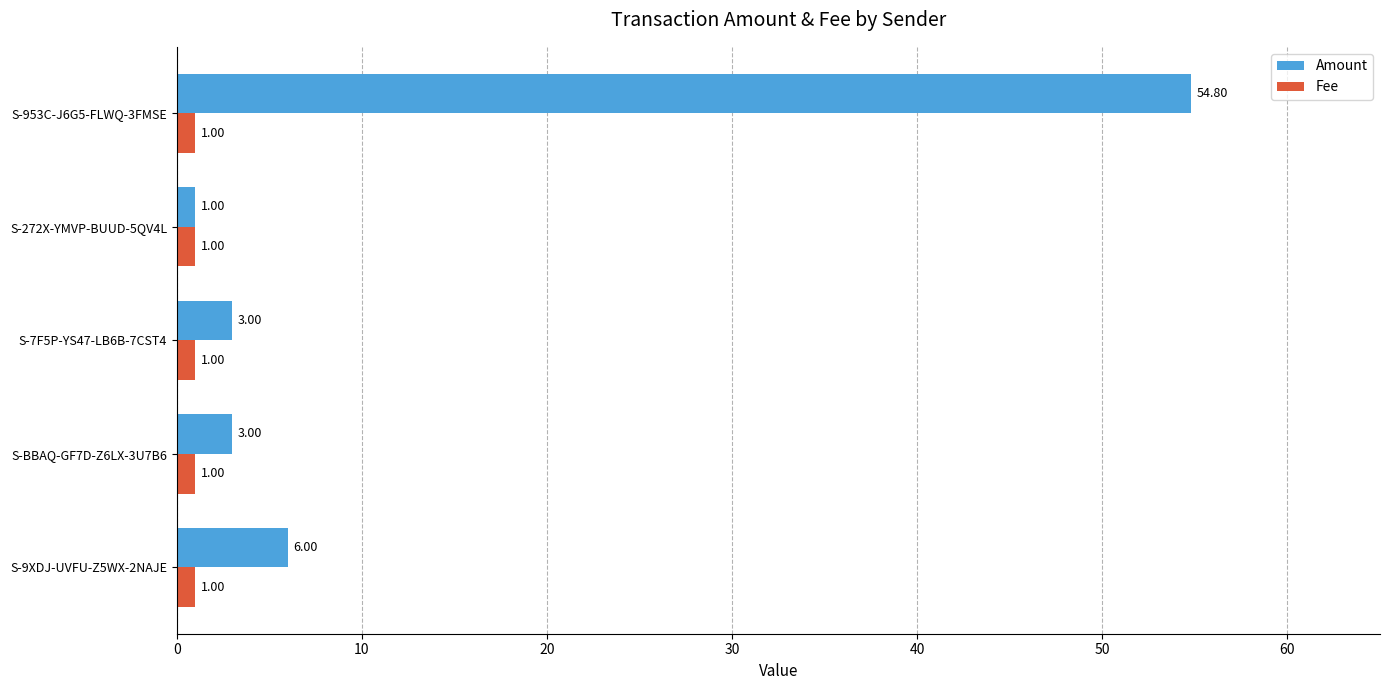

At which category is the sum across all series the highest?

S-953C-J6G5-FLWQ-3FMSE